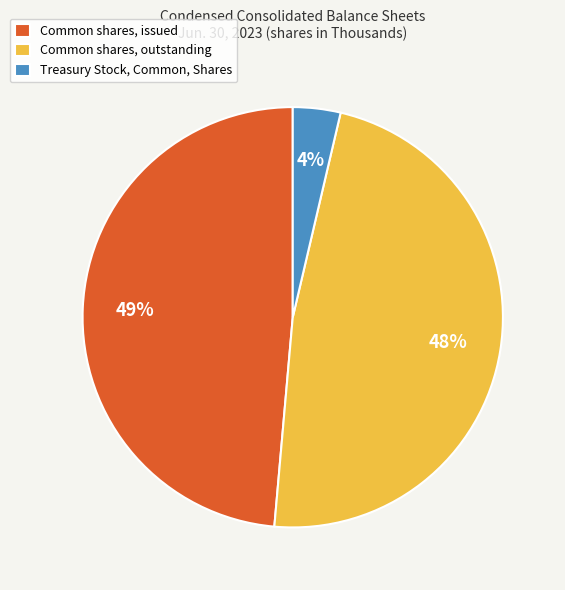

To the nearest percent, what is the difference between the Common shares, outstanding and Common shares, issued slice percentages?

1%